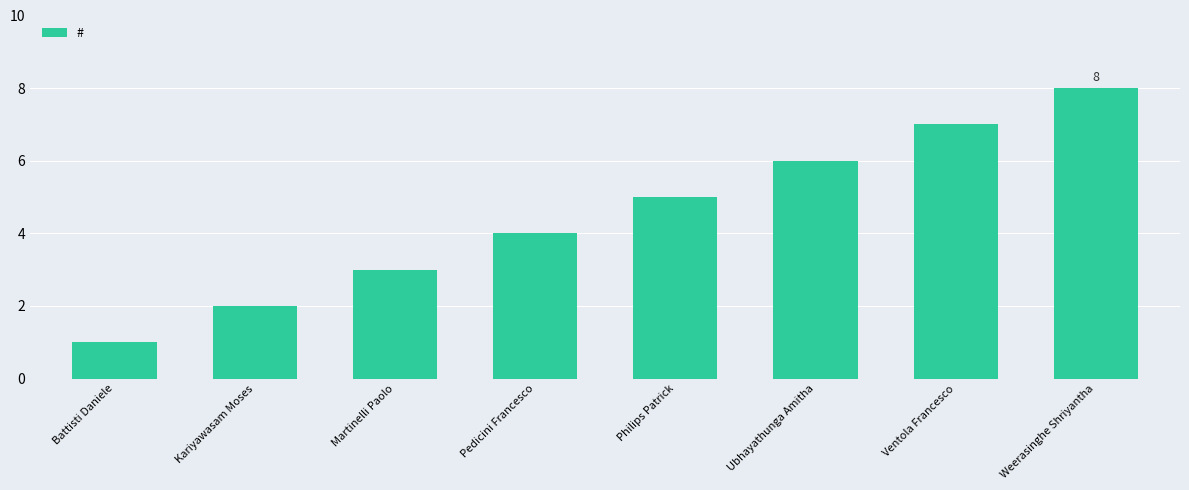

Which label corresponds to the smallest value in the chart?

Battisti Daniele